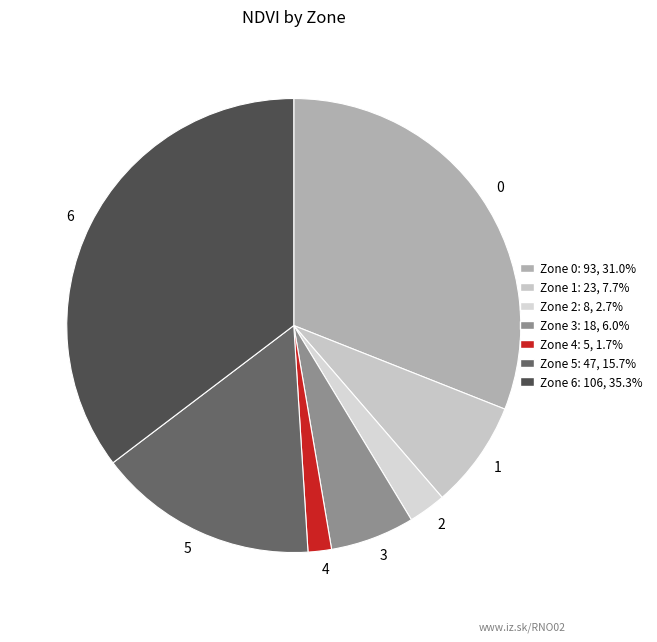

Rank the categories by value from lowest to highest.

4, 2, 3, 1, 5, 0, 6